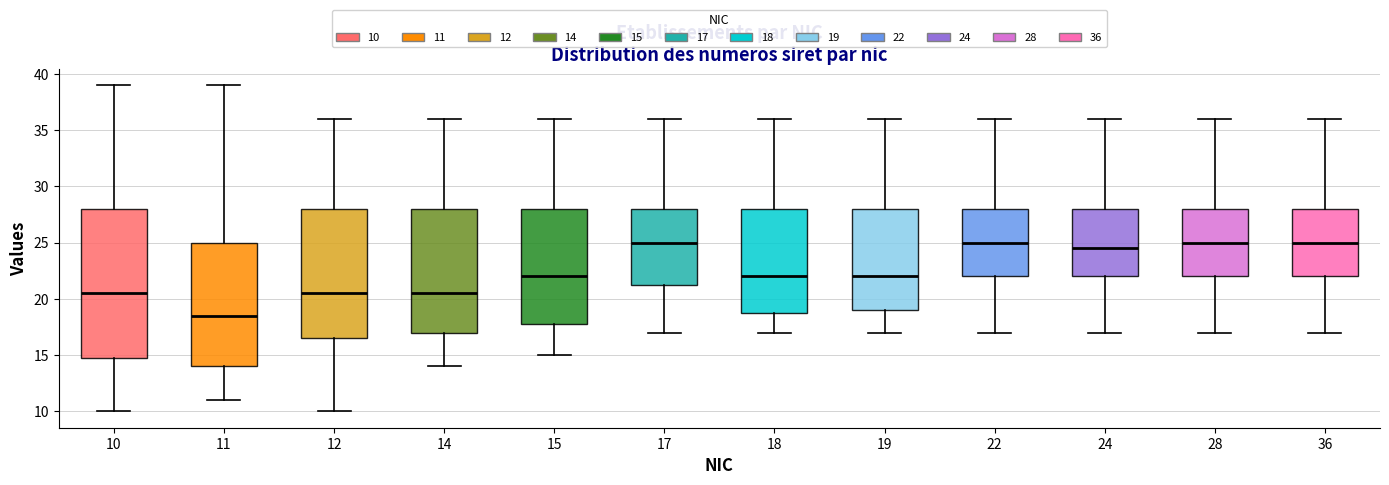

Reading left to right, read every box against the y-axis: the position of its median line, the range the box covers, and the ends of its whiskers. The values are not printed on the chart, so give them approximately, as read against the axis.

10: median 20.5, box 15.0 to 28.0, whiskers 10.0 to 39.0
11: median 18.5, box 14.0 to 25.0, whiskers 11.0 to 39.0
12: median 20.5, box 16.5 to 28.0, whiskers 10.0 to 36.0
14: median 20.5, box 17.0 to 28.0, whiskers 14.0 to 36.0
15: median 22.0, box 18.0 to 28.0, whiskers 15.0 to 36.0
17: median 25.0, box 21.5 to 28.0, whiskers 17.0 to 36.0
18: median 22.0, box 19.0 to 28.0, whiskers 17.0 to 36.0
19: median 22.0, box 19.0 to 28.0, whiskers 17.0 to 36.0
22: median 25.0, box 22.0 to 28.0, whiskers 17.0 to 36.0
24: median 24.5, box 22.0 to 28.0, whiskers 17.0 to 36.0
28: median 25.0, box 22.0 to 28.0, whiskers 17.0 to 36.0
36: median 25.0, box 22.0 to 28.0, whiskers 17.0 to 36.0